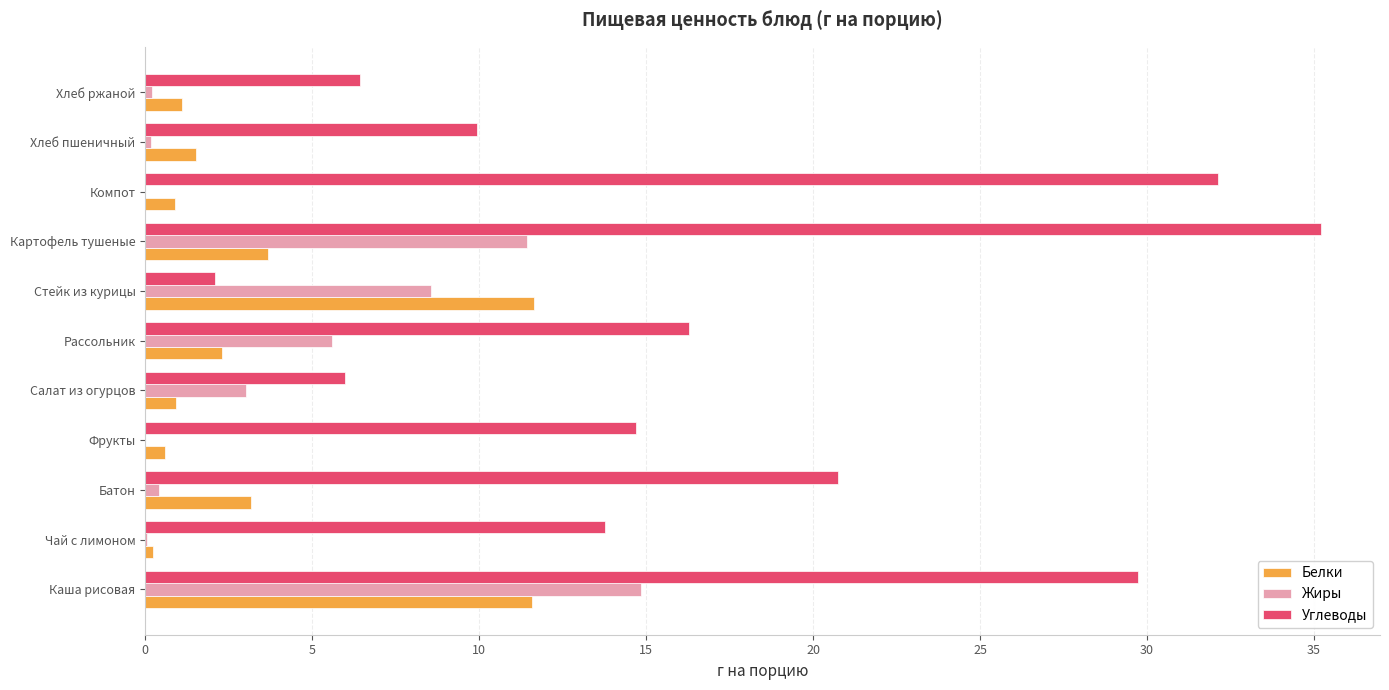

True or false: Белки has a value of 3.7 at Картофель тушеные.

True